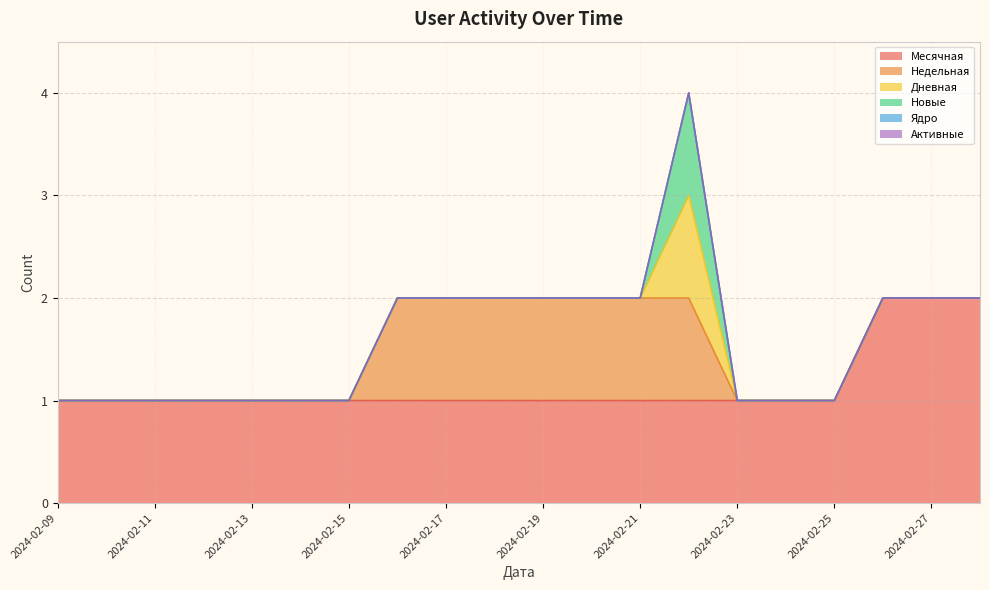

Does the chart display data point markers on the line(s)?

No